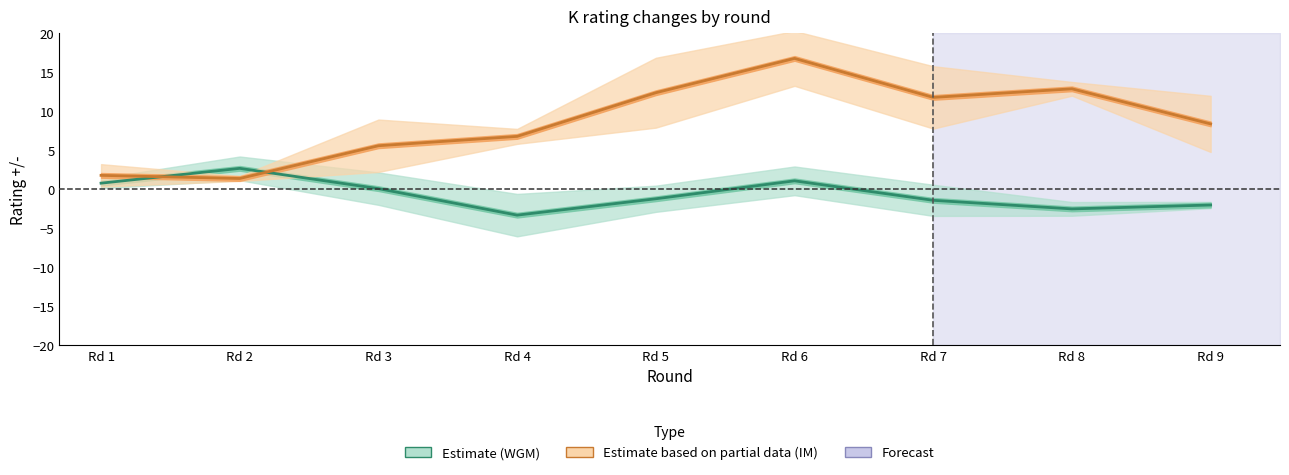

What is the average value of the Estimate based on partial data (IM) series?

8.7